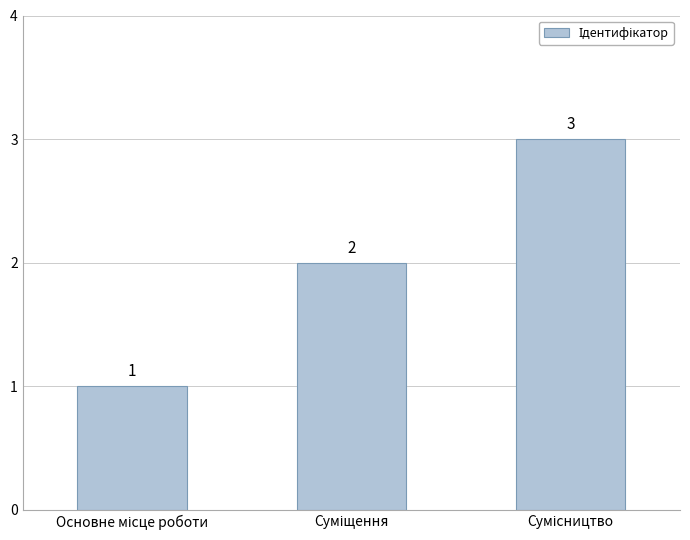

Does the chart contain any negative values?

No